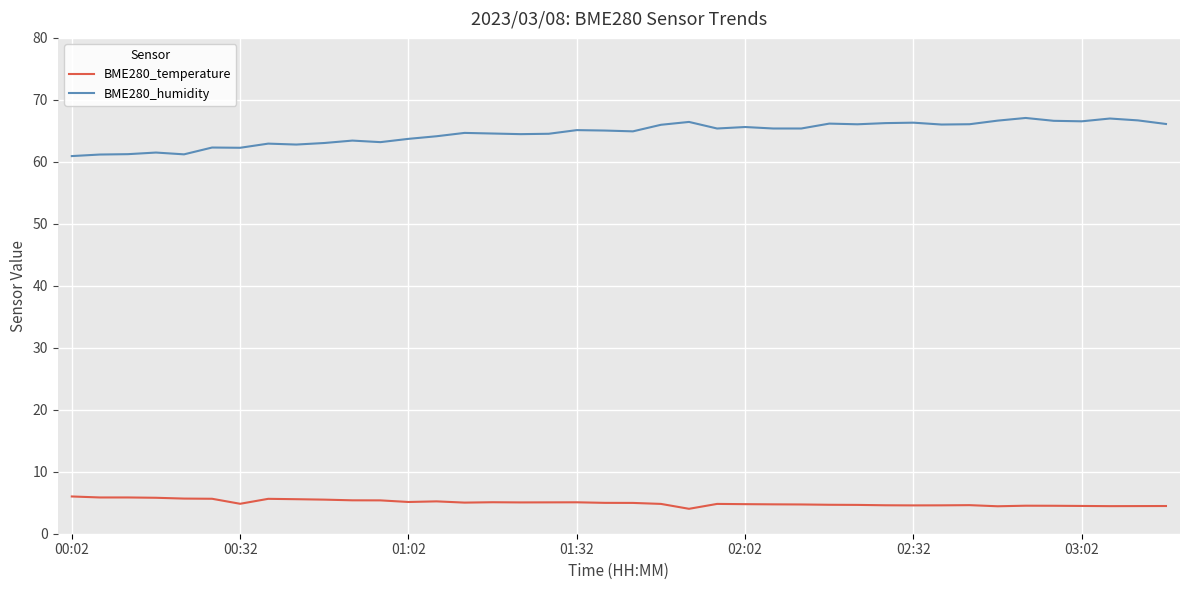

What is the minimum value for BME280_temperature?

4.0